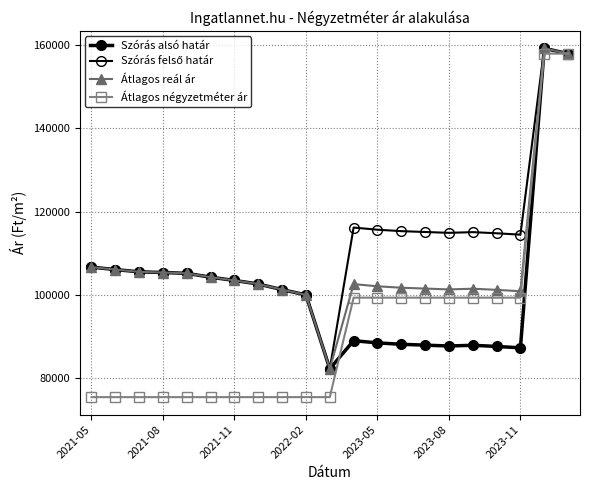

How many data points in Szórás alsó határ are less than 101208?

10